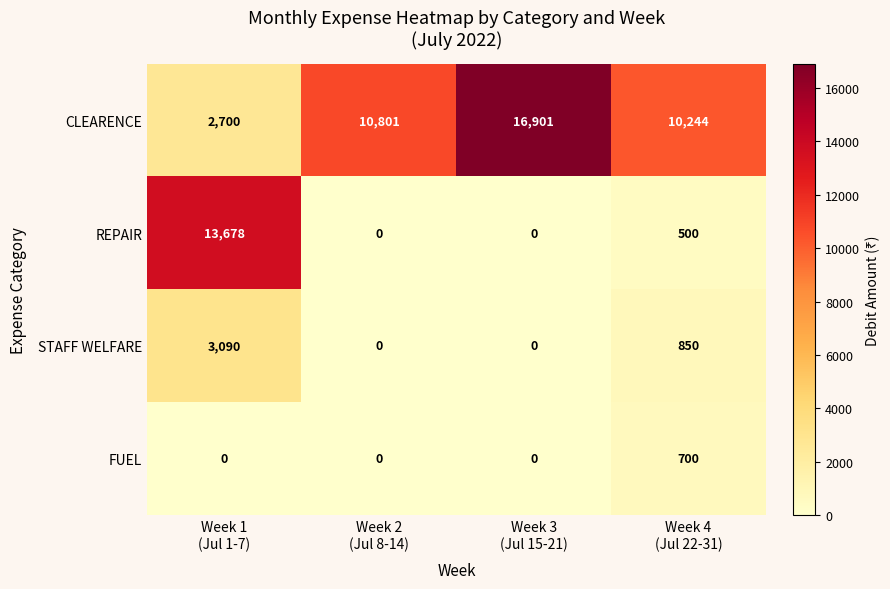

What is the greatest value displayed?

16901